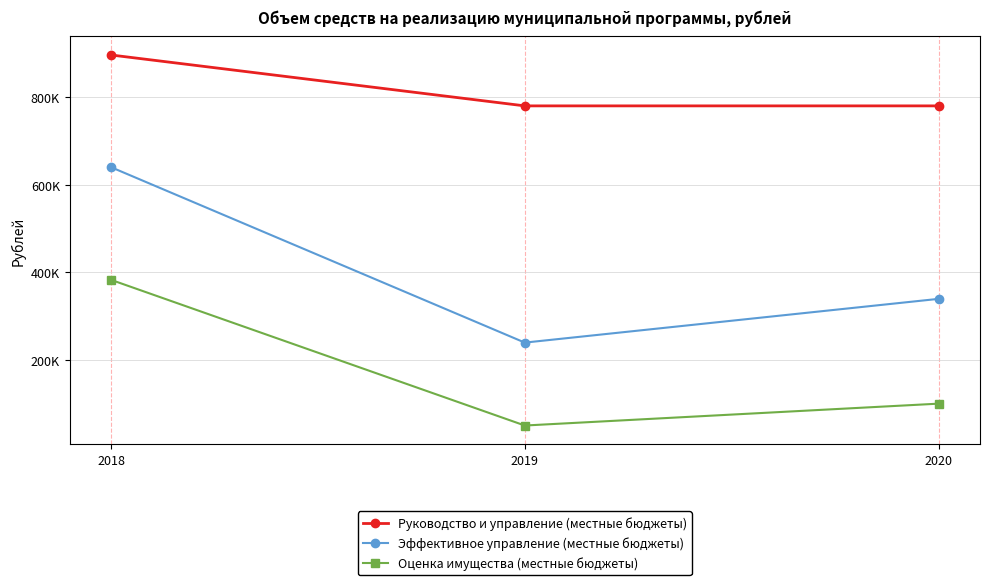

What is the maximum value shown in the chart?

896997.6